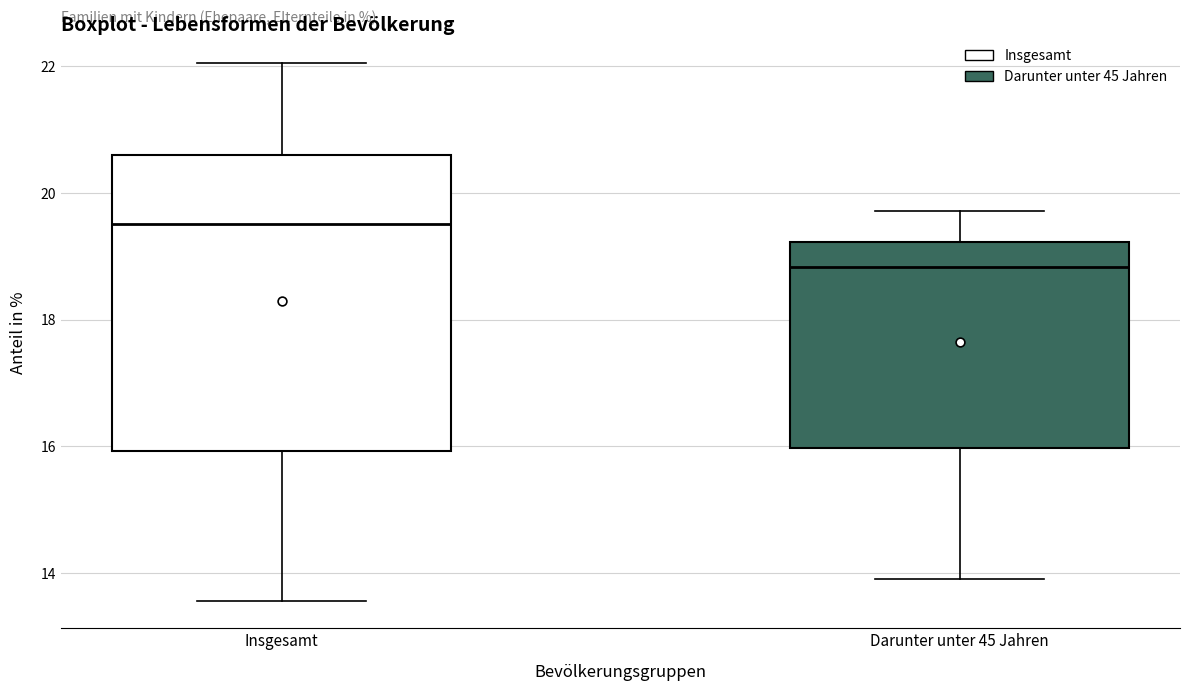

Which box's median line is the lowest?

Darunter unter 45 Jahren